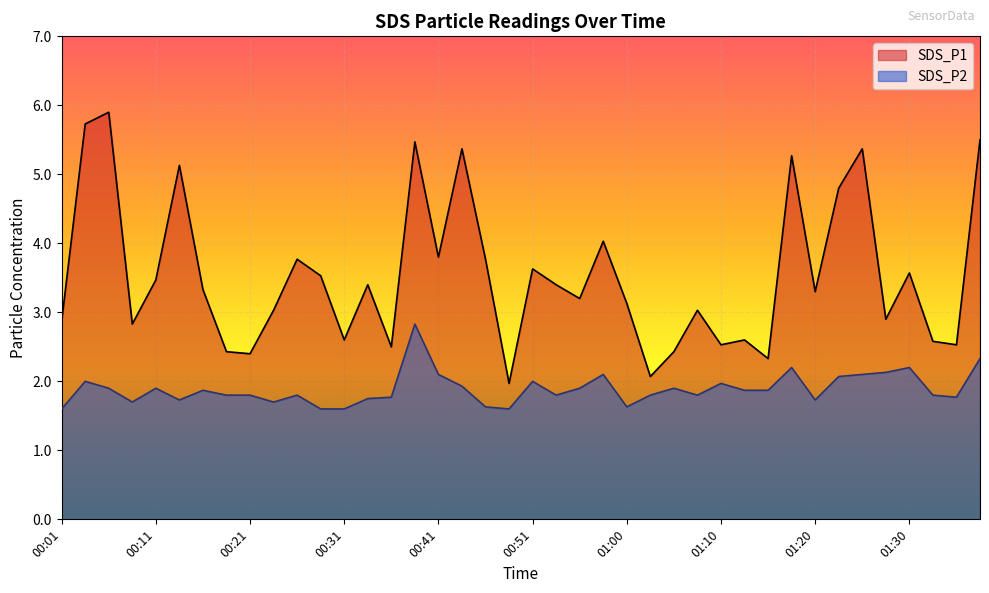

True or false: SDS_P1 has a value of 4.9 at 01:00.

False